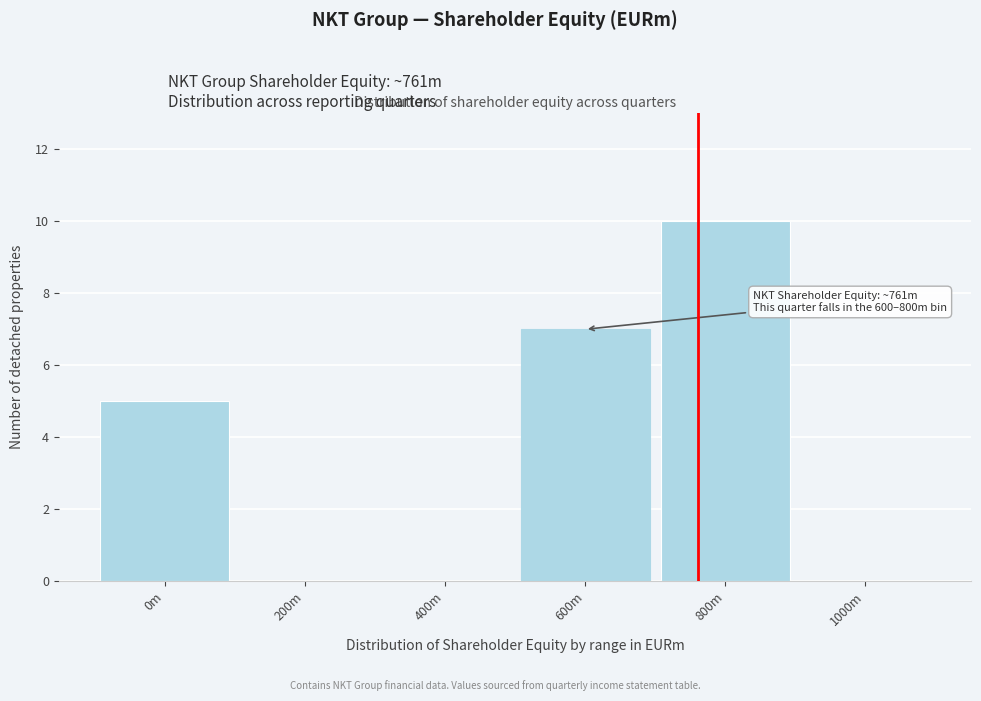

Reading left to right, extract all data points from this chart.

0m=5	200m=0	400m=0	600m=7	800m=10	1000m=0